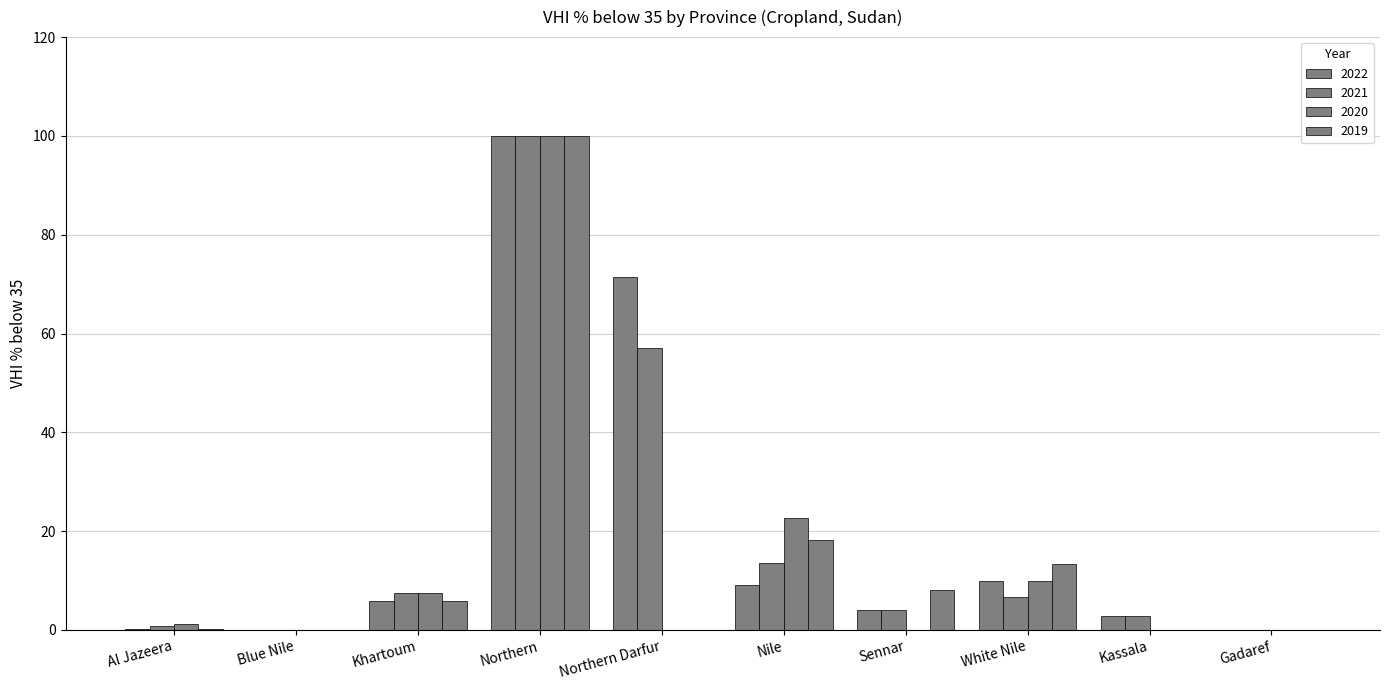

Are the bars horizontal?

No